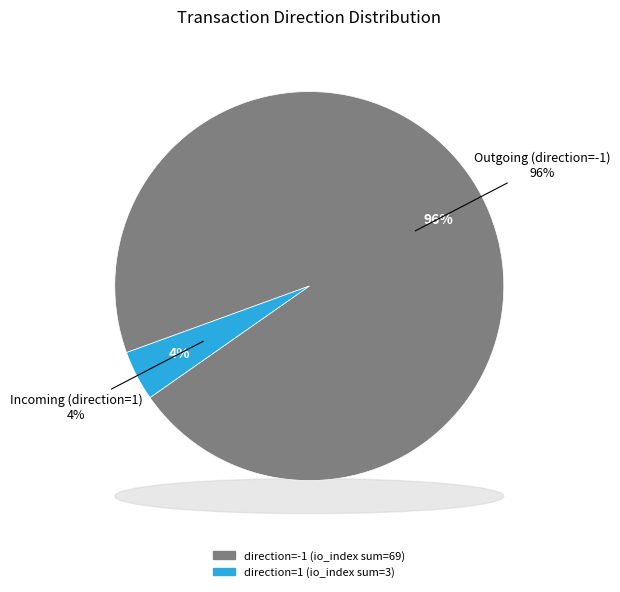

Which category accounts for the majority?

-1